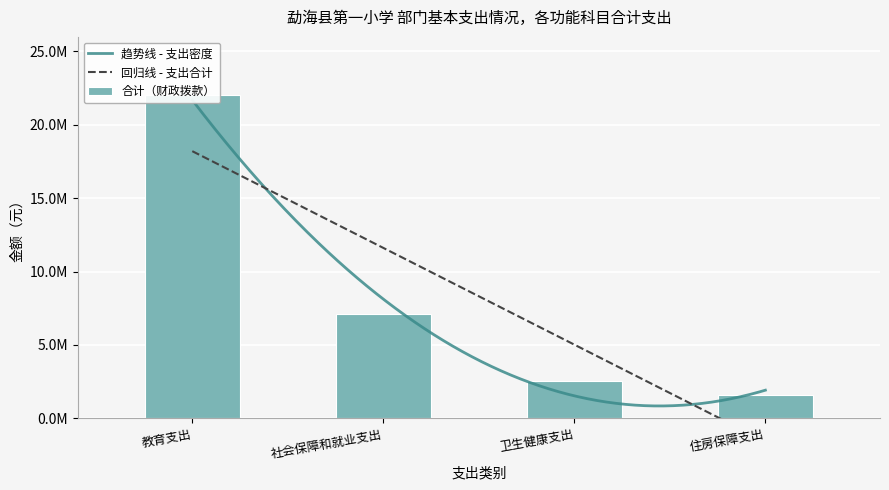

Is it true that the value at 住房保障支出 is 571168.0?

False